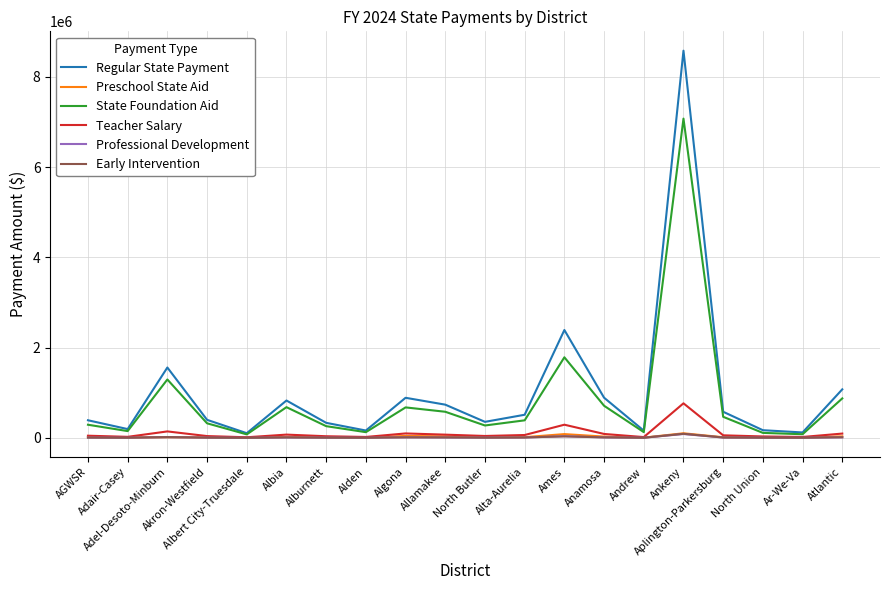

What position from the right is AGWSR?

20